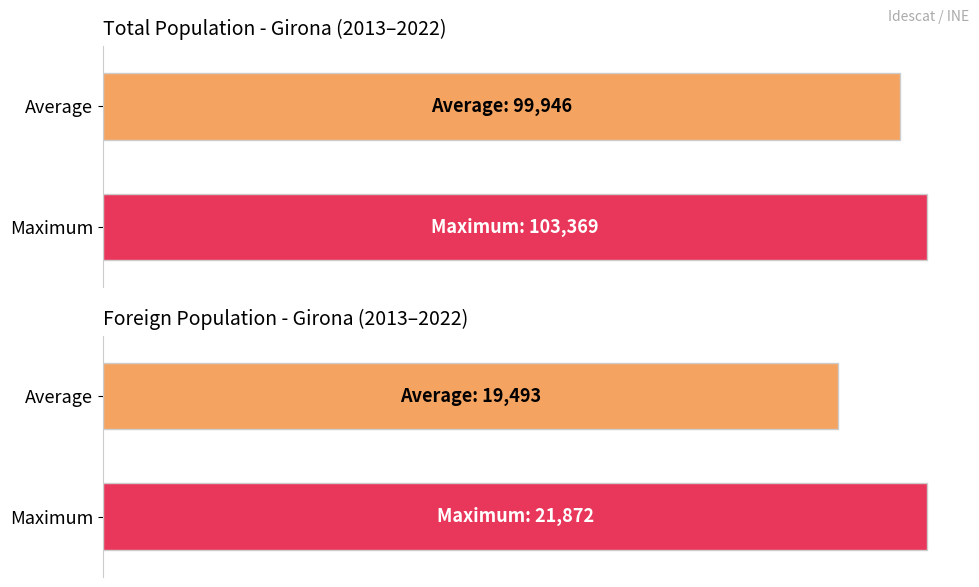

How many bars are there in each group?

2